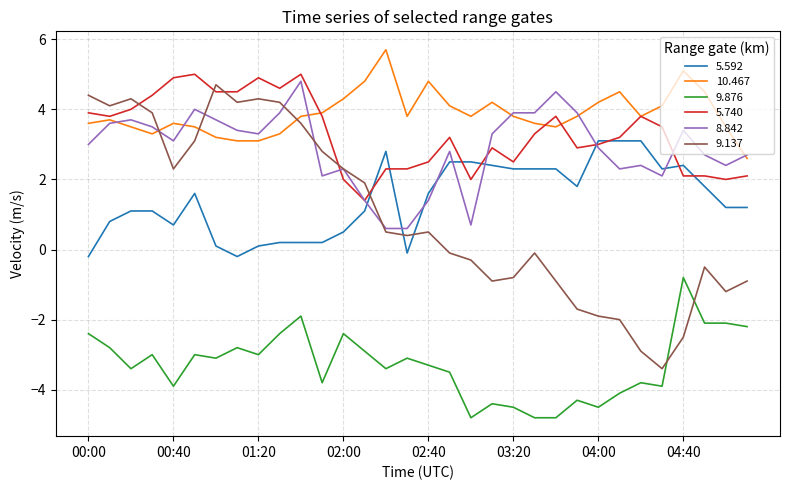

What is the average value of the 5.592 series?

1.4